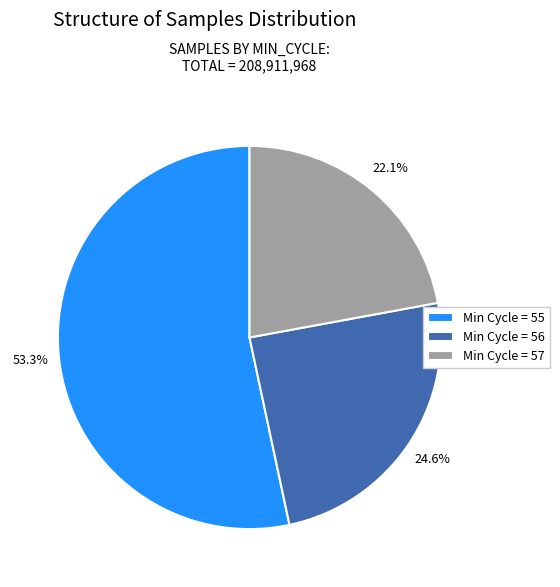

Which slice is the smallest?

Min Cycle = 57